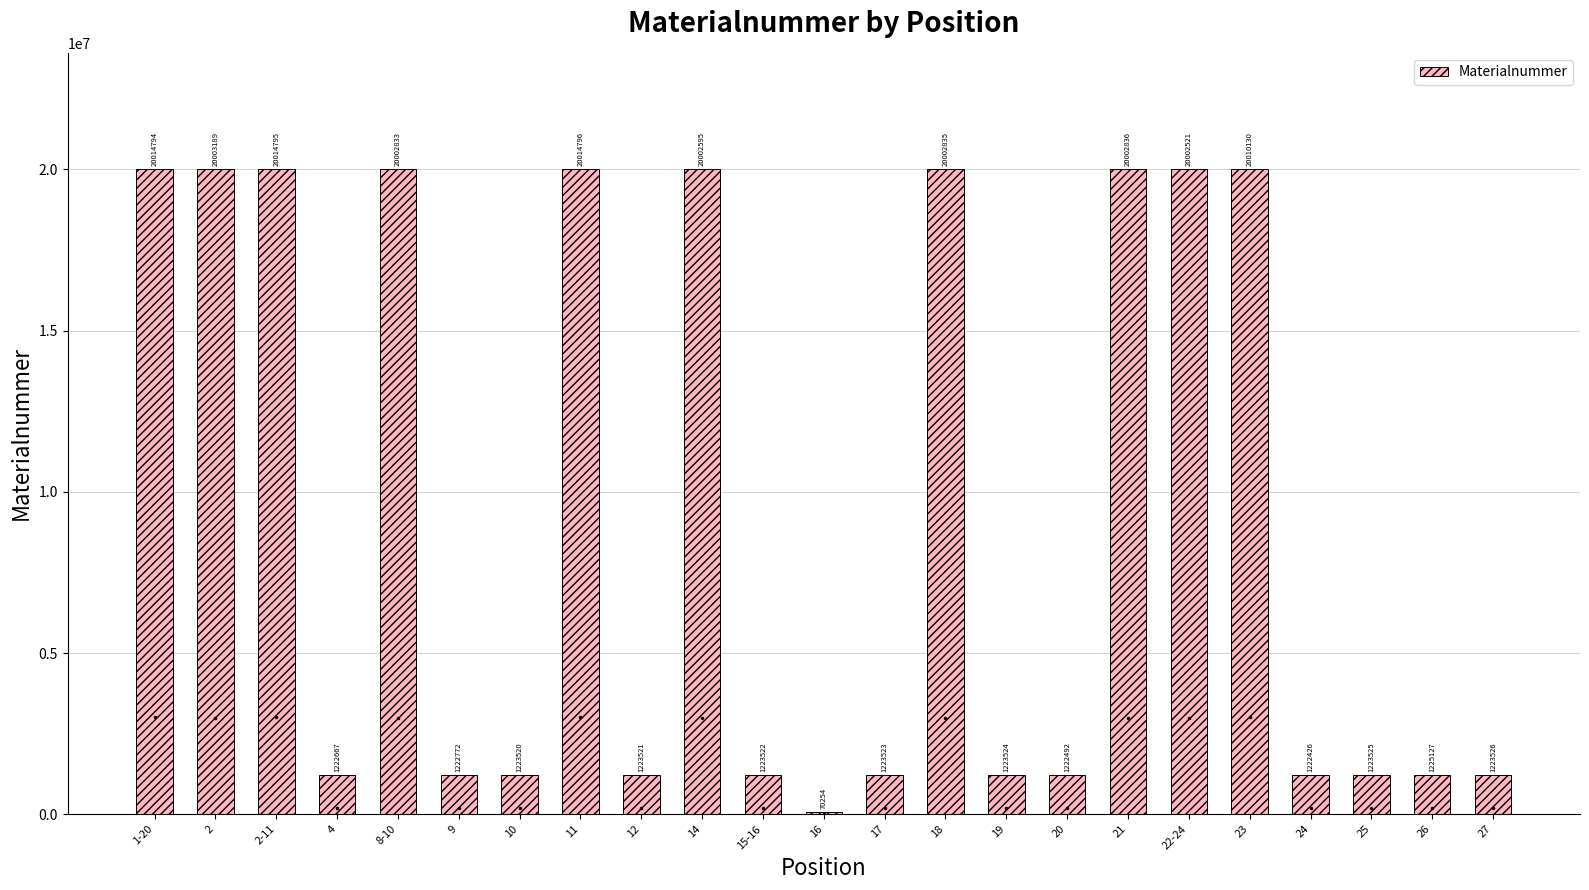

At which label is the value closest to 10042525?

26